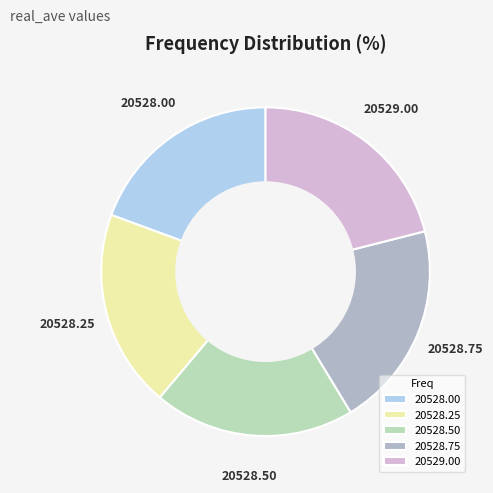

Do 20528.75 and 20528.25 together represent more than half of the pie?

No